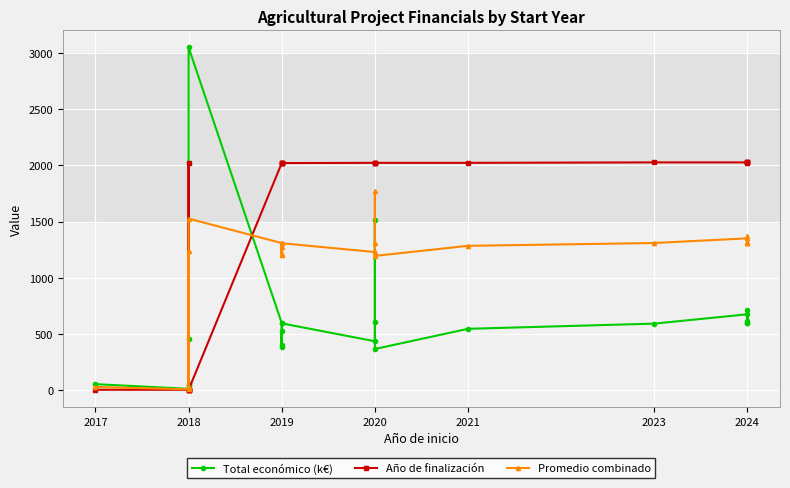

Is it true that Promedio combinado equals 554.9 at 2024?

False